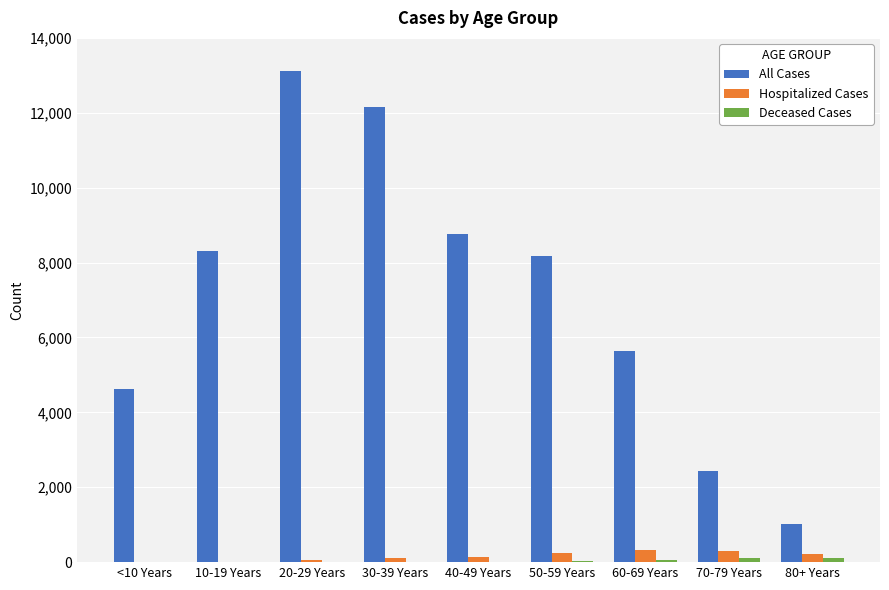

At which category is the sum across all series the highest?

20-29 Years